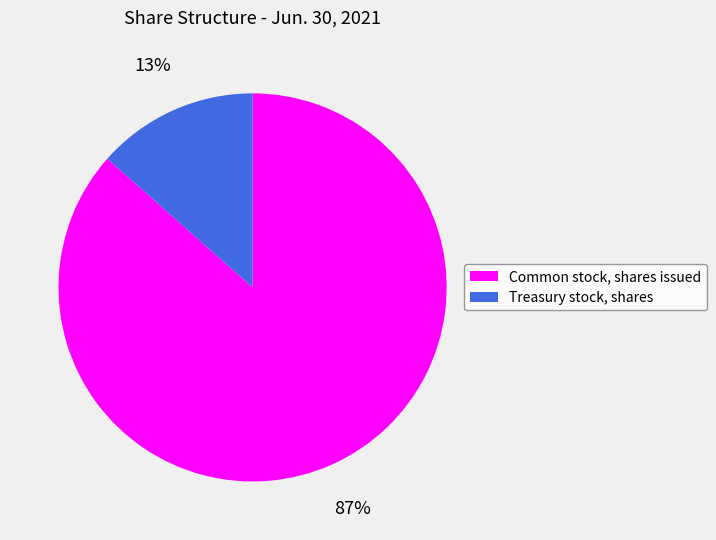

True or false: Treasury stock, shares accounts for 22% of the total.

False